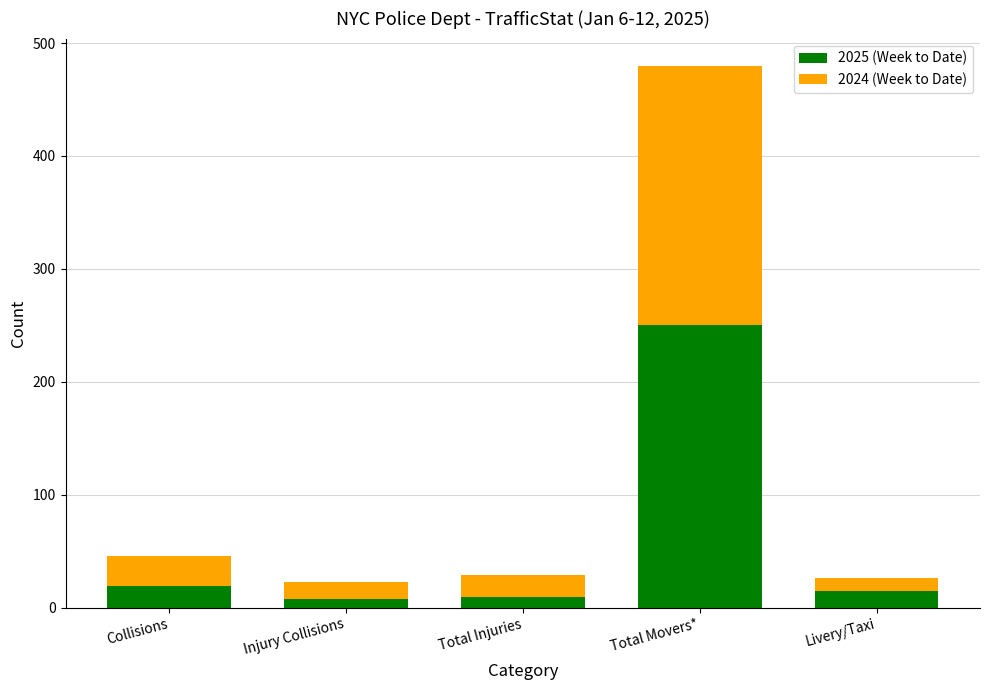

The value of 2025 (Week to Date) at Total Movers* is 250. True or false?

True